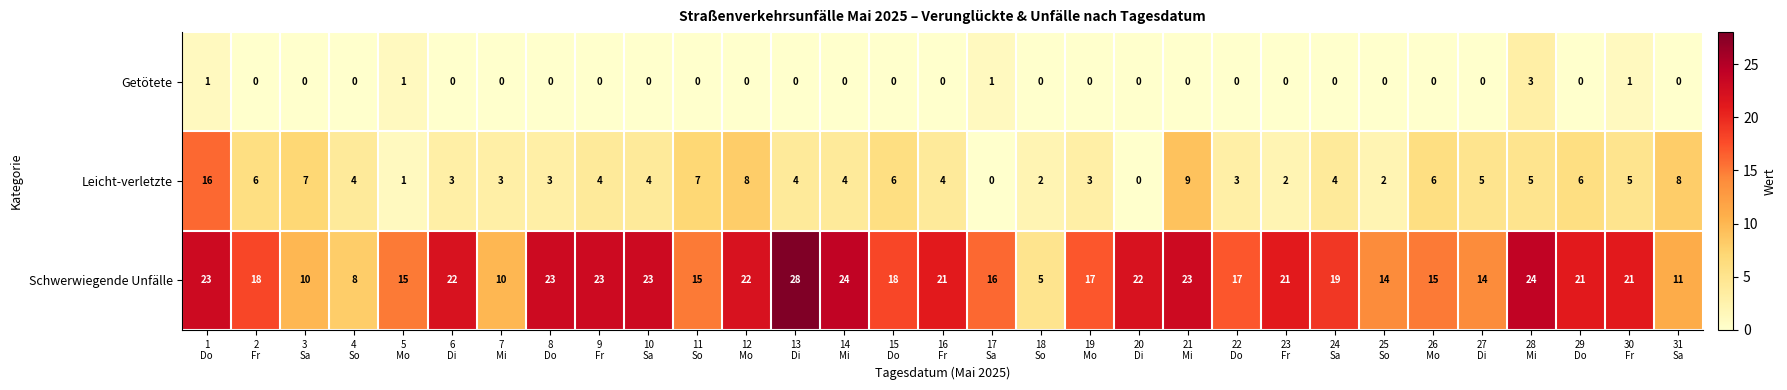

How many data points does each series have?

31